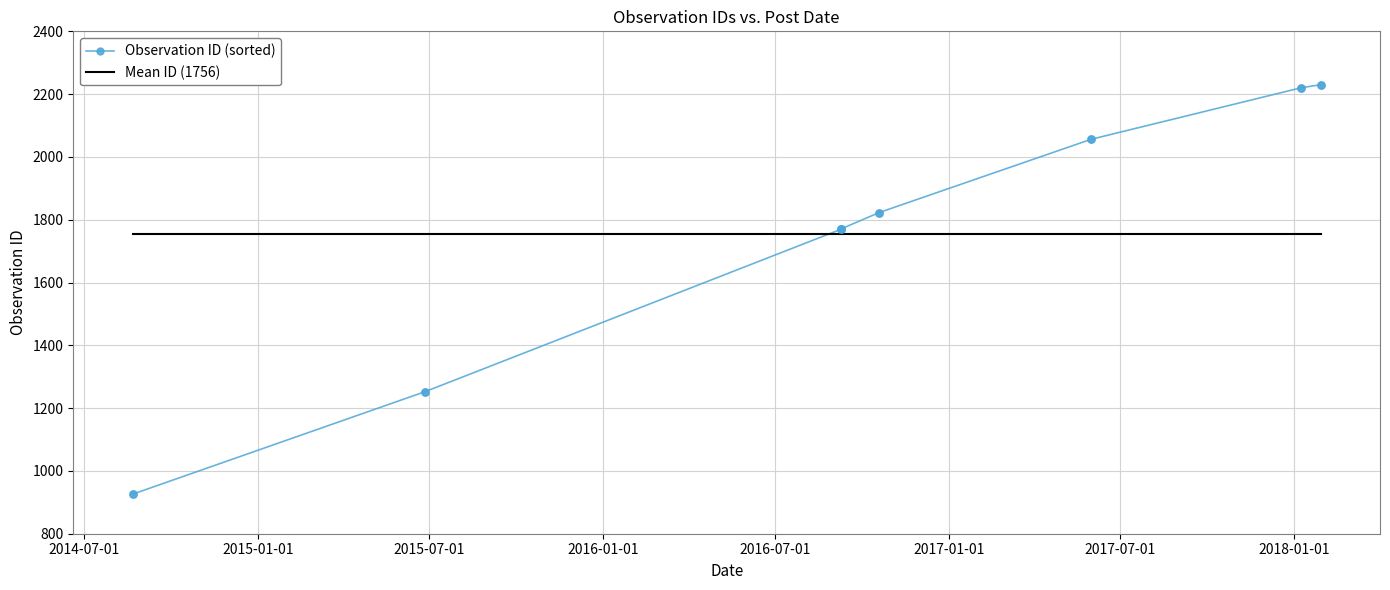

What is the ratio of the value at 2017-05-31 to the value at 2016-10-19?

1.1